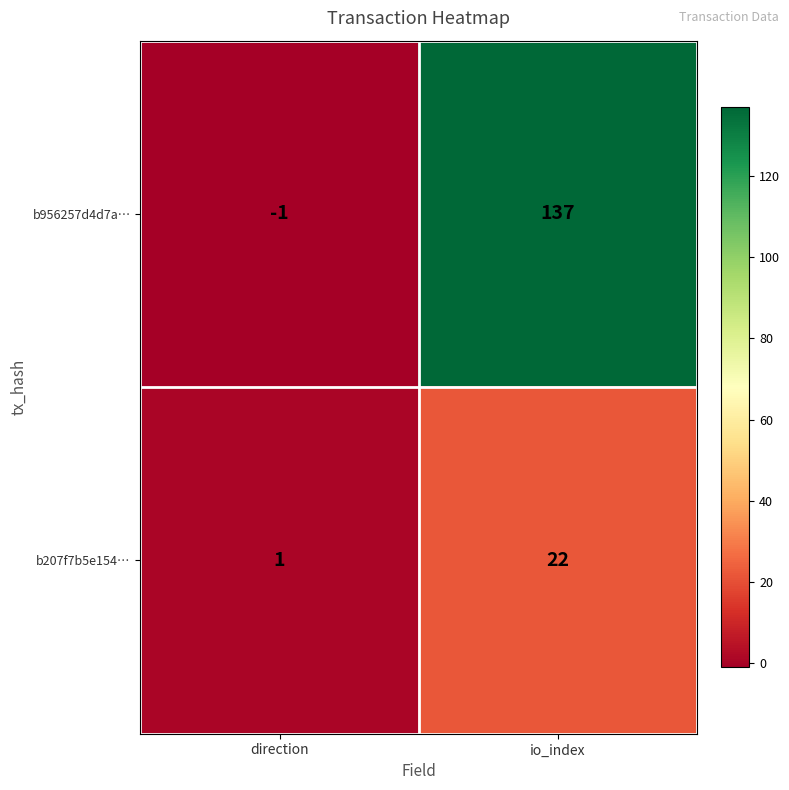

Between direction and io_index, which series saw the biggest shift?

b956257d4d7a…